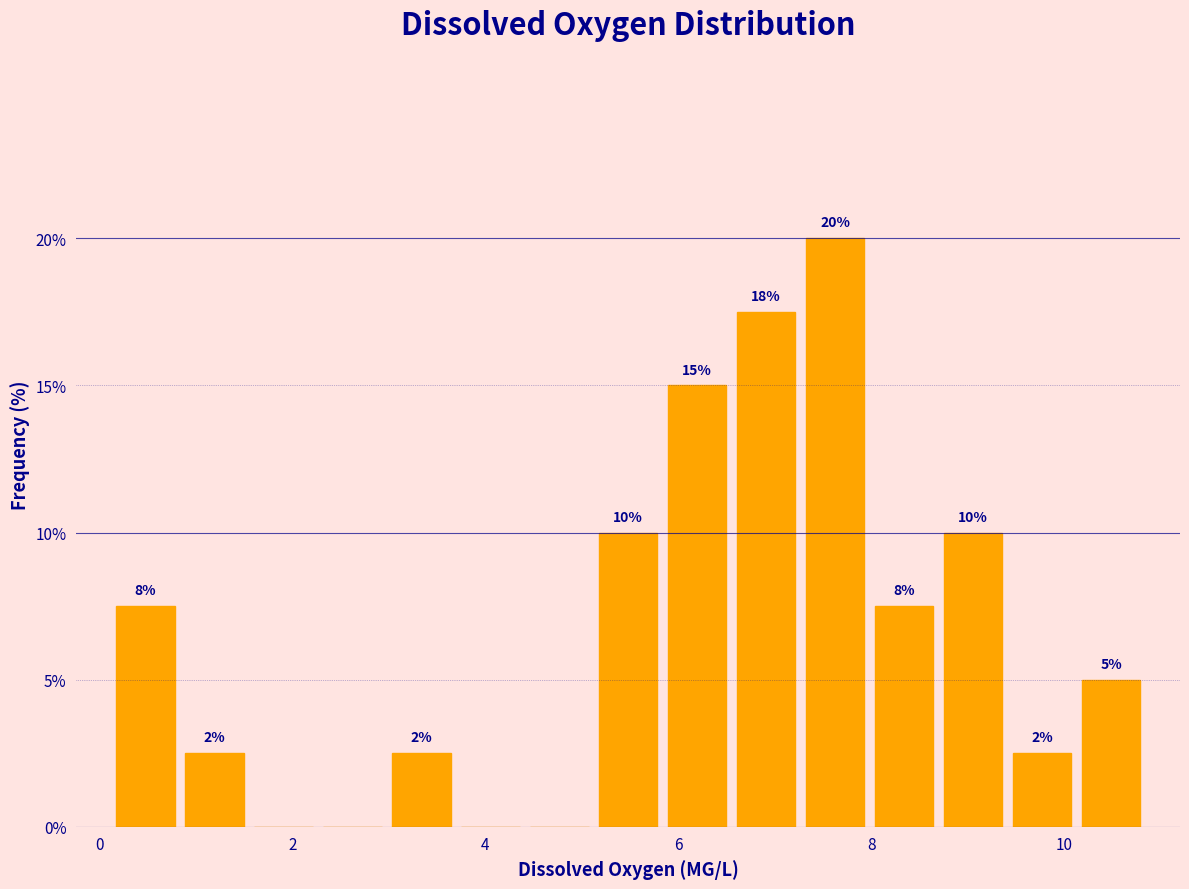

Around what value on the x-axis is the tallest bar? Give the approximate position of its centre, as read against the axis.

7.6